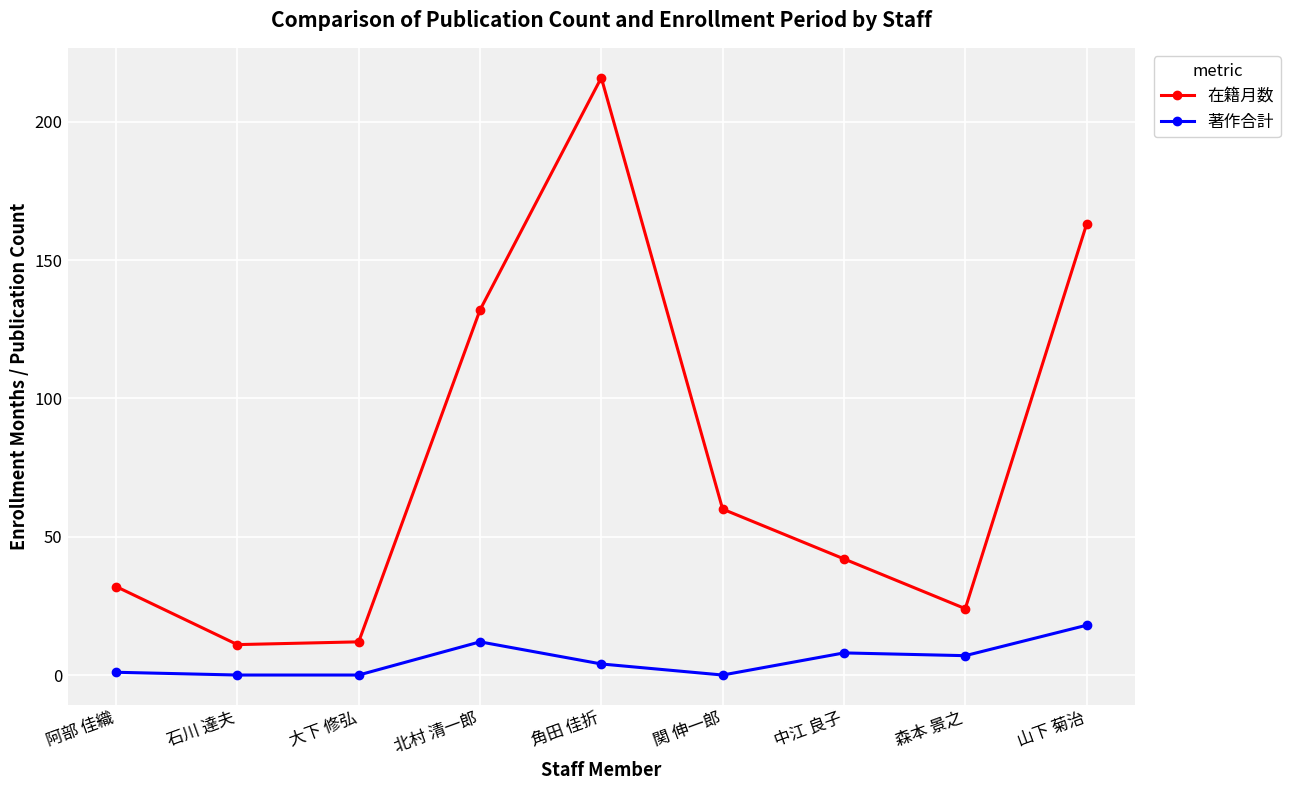

What is the minimum value for 在籍月数?

11